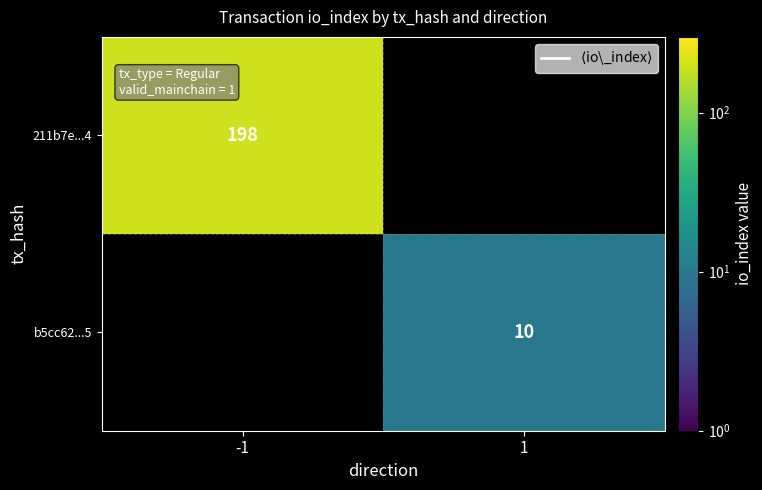

Rank the categories by 211b7e...4 value from lowest to highest.

1, -1